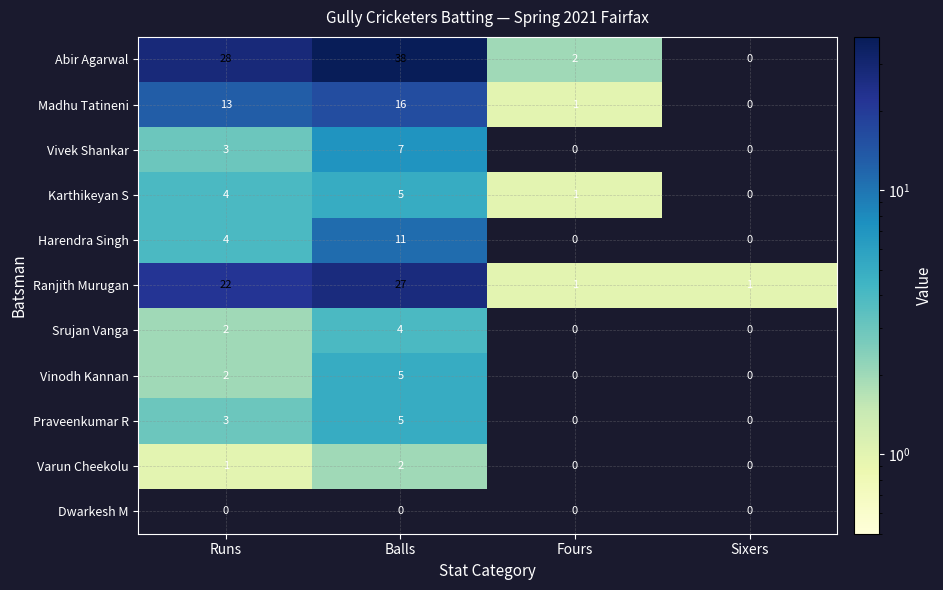

What is the sum of all Abir Agarwal values?

68